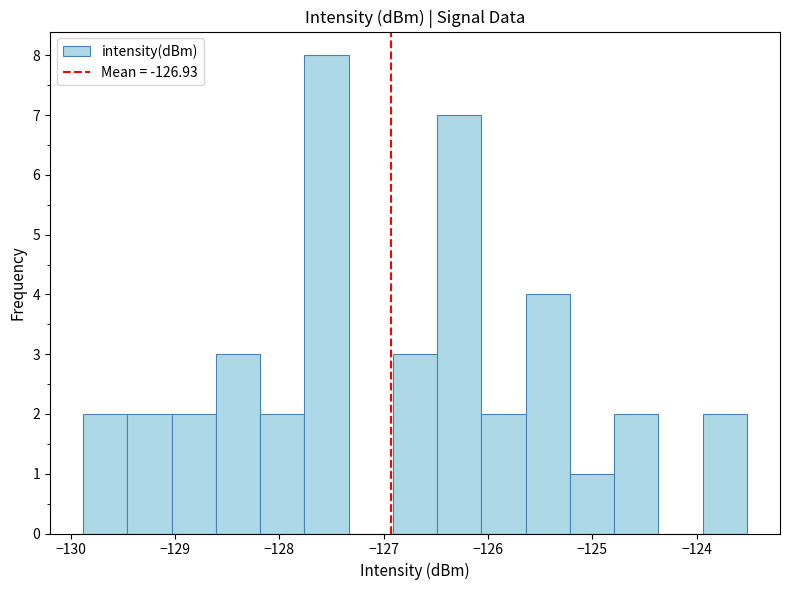

What is the height of the bar covering -129.5 to -129.0 on the x-axis? Neither the bar edges nor the heights are printed on the chart, so give them approximately, as read against the axes.

2